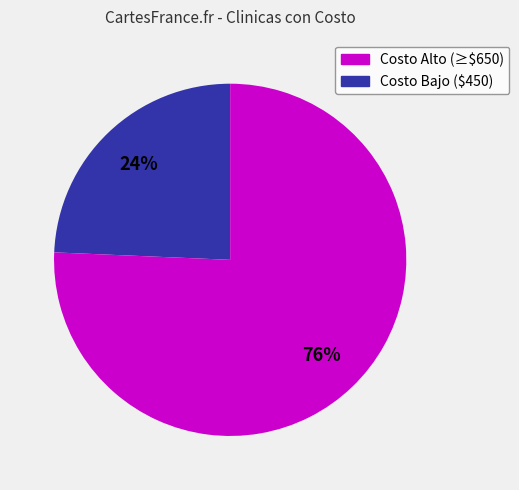

Is there a majority slice in this chart?

Yes